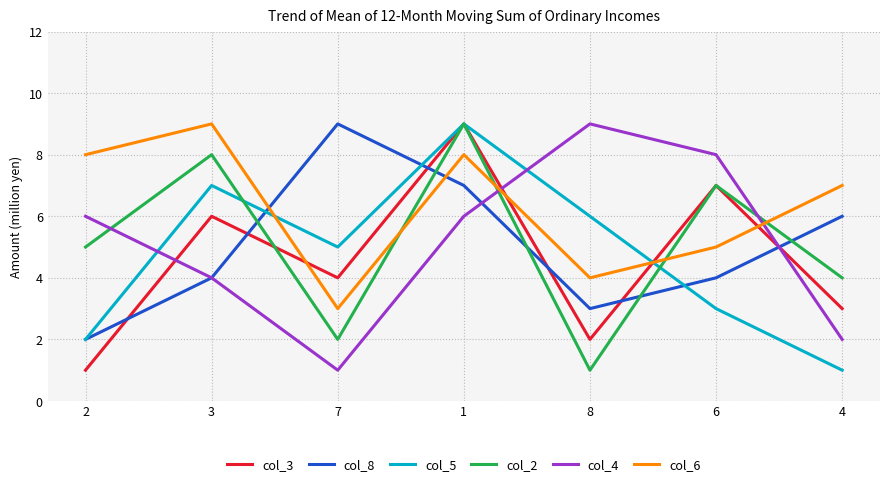

What is the smallest value displayed?

1